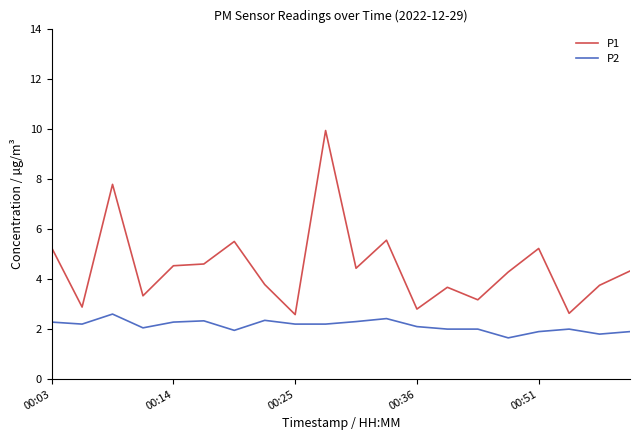

True or false: P2 and P1 intersect in this chart.

False